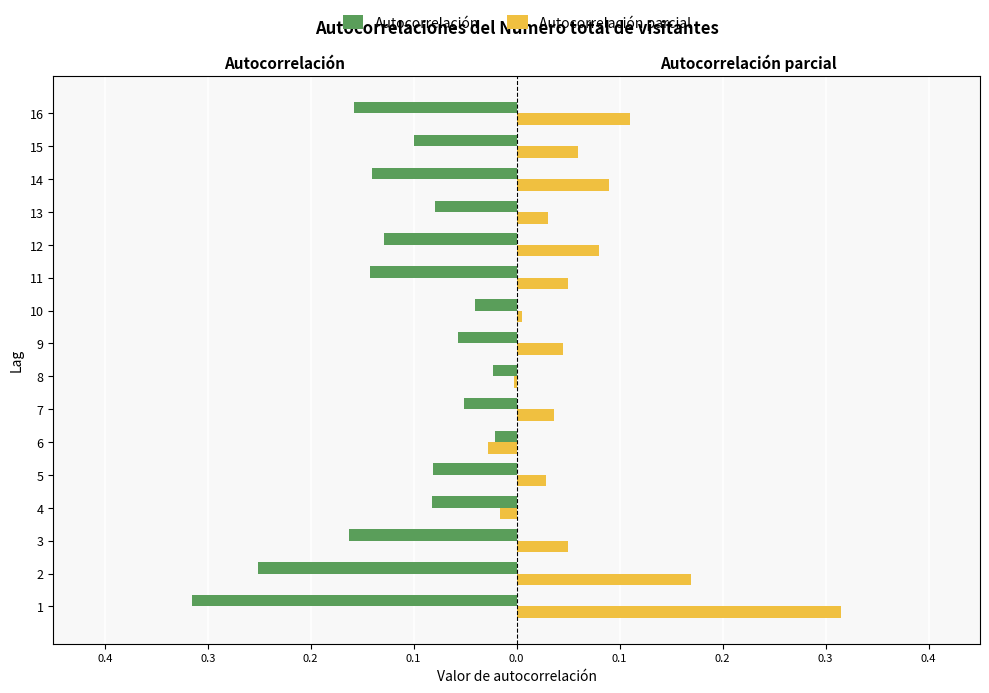

How many bars are there in total?

32